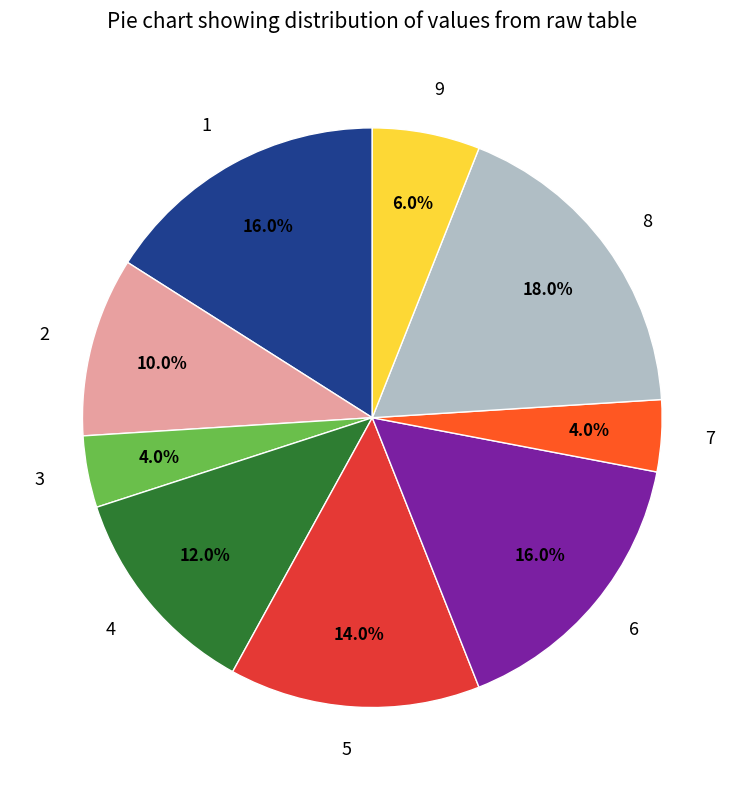

Approximately how many times larger is the value at 2 compared to 3?

2.5